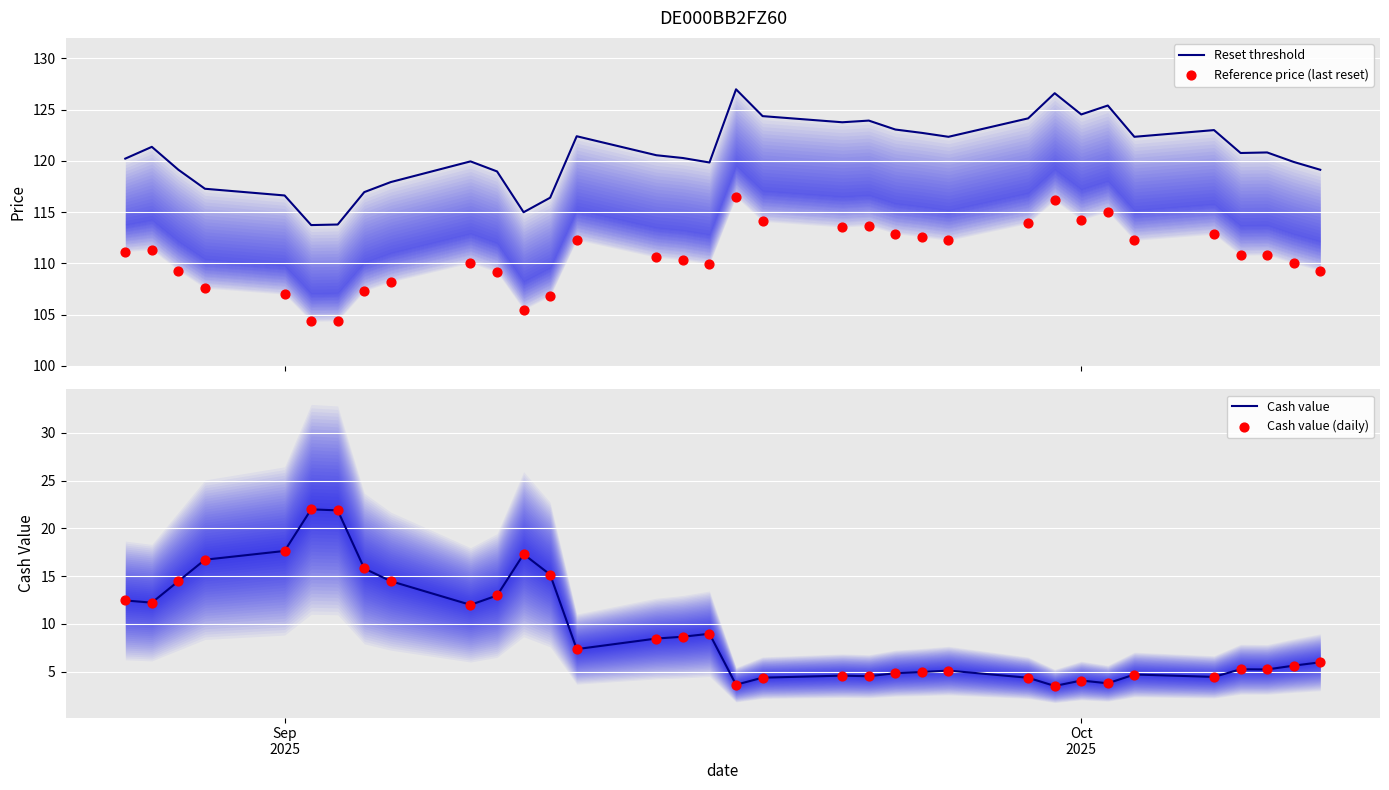

What are all the series names shown in the legend?

Reset threshold, Reference price (last reset), Cash value, Cash value (daily)